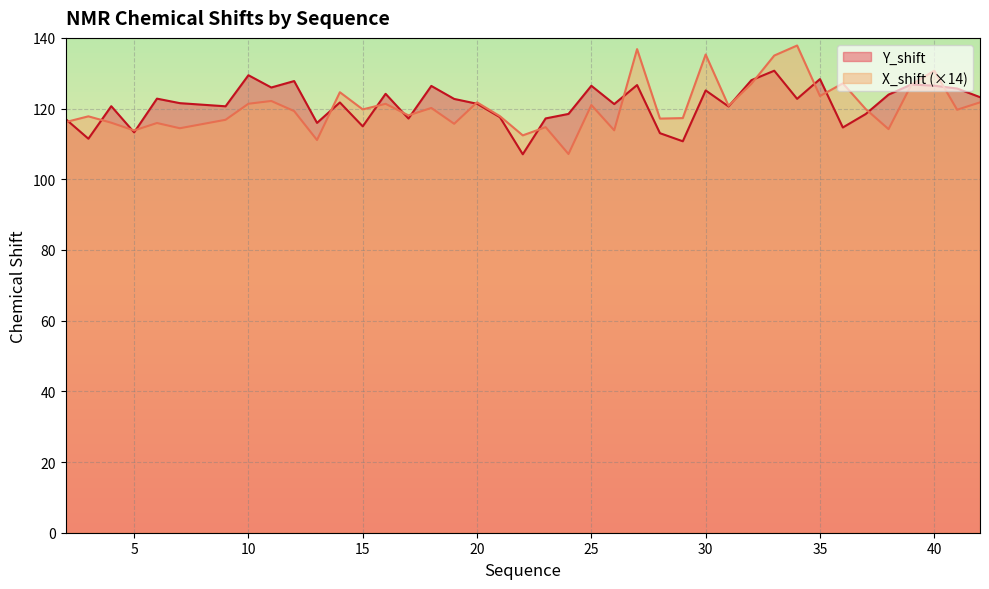

Reading right to left, list all the values displayed in this chart.

X_shift: 42=121.8	41=119.7	40=130.7	39=126.8	38=114.2	37=119.9	36=127.1	35=123.5	34=137.8	33=135.0	32=127.0	31=120.8	30=135.3	29=117.3	28=117.2	27=136.8	26=113.8	25=121.0	24=107.1	23=114.7	22=112.4	21=117.9	20=121.8	19=115.7	18=120.2	17=118.1	16=121.4	15=119.8	14=124.6	13=111.1	12=119.3	11=122.1	10=121.4	9=116.8	7=114.4	6=115.9	5=113.8	4=116.0	3=117.8	2=116.2
Y_shift: 42=123.2	41=125.7	40=126.5	39=126.8	38=124.0	37=118.5	36=114.7	35=128.3	34=122.8	33=130.7	32=128.0	31=120.6	30=125.1	29=110.7	28=113.0	27=126.7	26=121.3	25=126.5	24=118.5	23=117.2	22=107.1	21=117.6	20=121.4	19=122.7	18=126.4	17=117.2	16=124.2	15=115.0	14=121.7	13=116.0	12=127.8	11=126.0	10=129.4	9=120.6	7=121.5	6=122.8	5=113.3	4=120.7	3=111.5	2=117.1